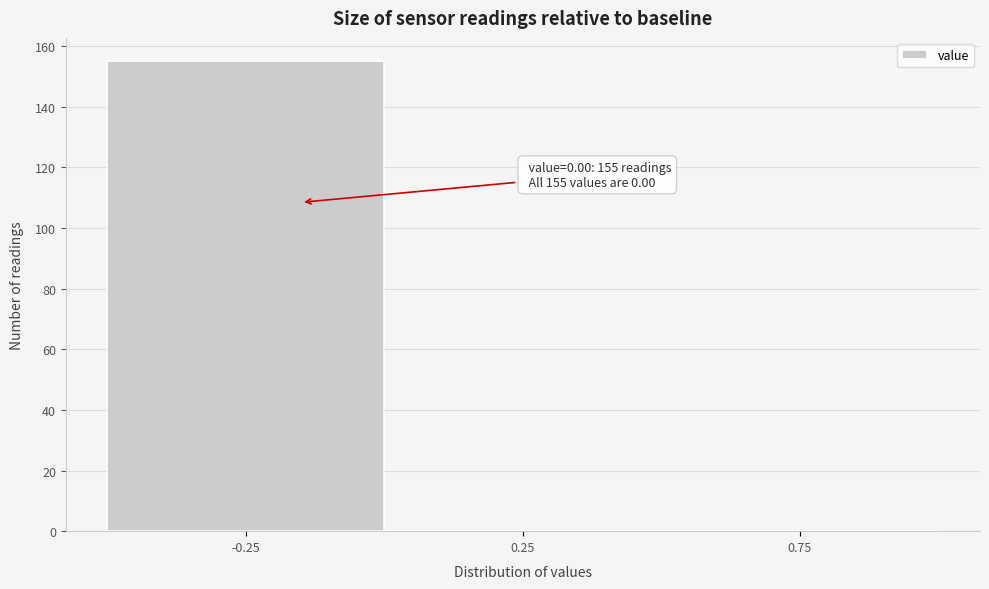

Reading left to right, transcribe all the data shown in this chart.

-0.25=155	0.25=0	0.75=0